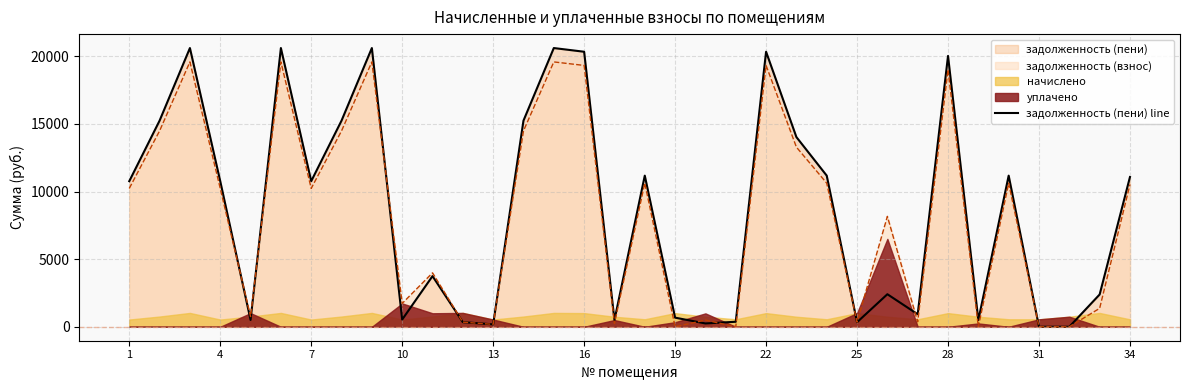

Is the value of задолженность (пени) line at 28 greater than the value of задолженность (взнос) at 25?

Yes